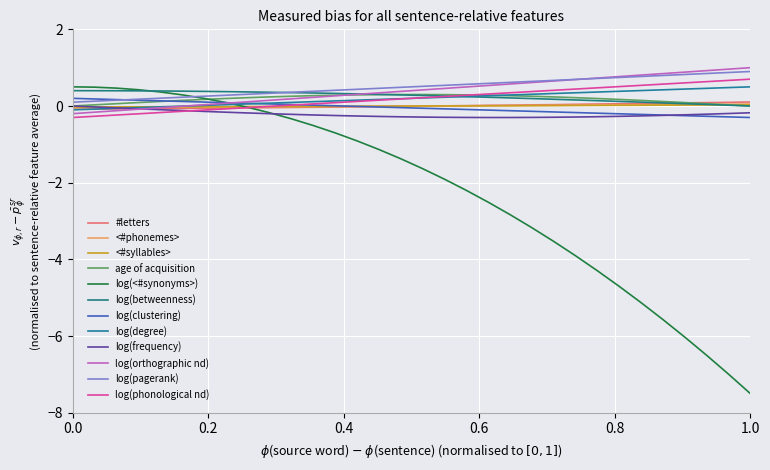

What are all the series names shown in the legend?

#letters, <#phonemes>, <#syllables>, age of acquisition, log(<#synonyms>), log(betweenness), log(clustering), log(degree), log(frequency), log(orthographic nd), log(pagerank), log(phonological nd)